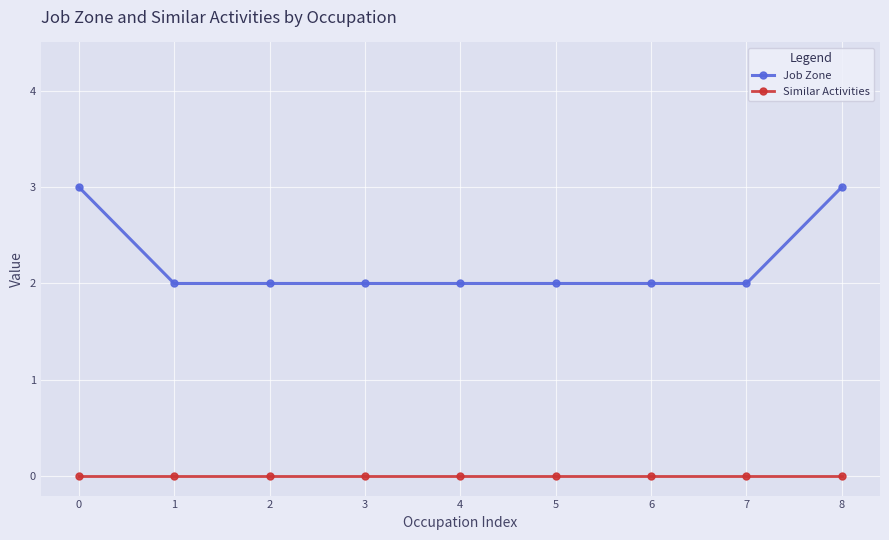

Reading left to right, extract all data points from this chart.

Job Zone: 3	2	2	2	2	2	2	2	3
Similar Activities: 0	0	0	0	0	0	0	0	0